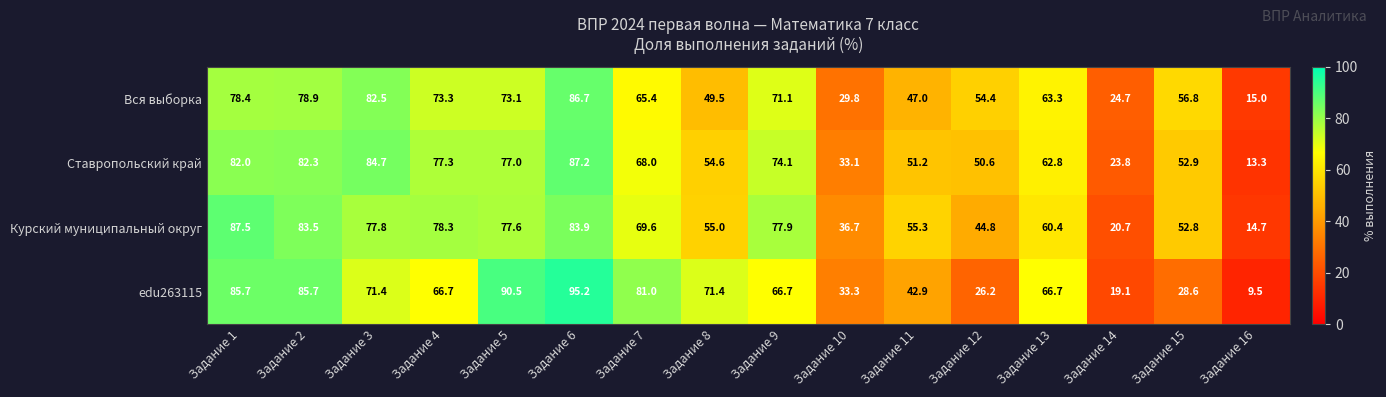

What is the minimum value shown in the chart?

9.5